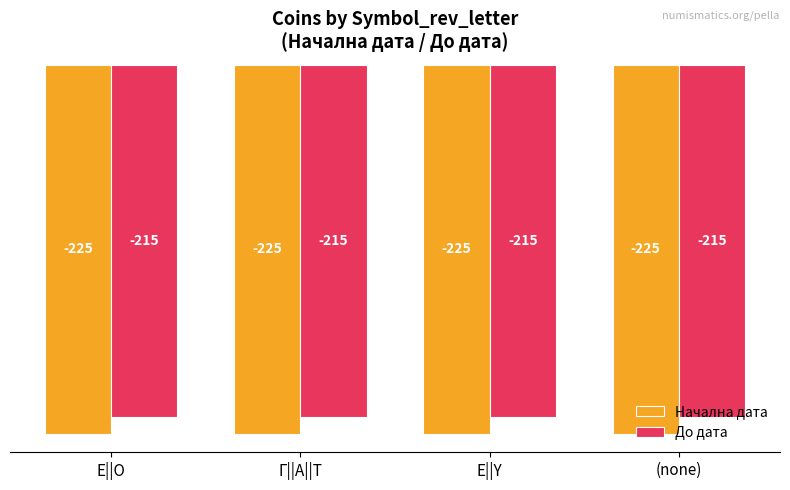

What position from the left is Ε||Ο?

1